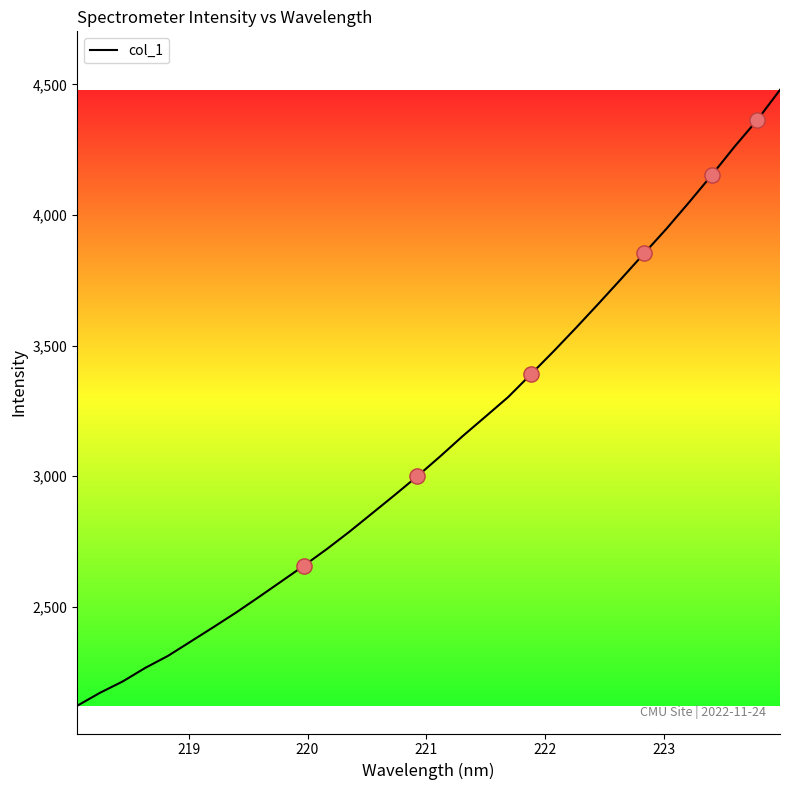

What is the difference between the maximum and minimum values?

2357.9